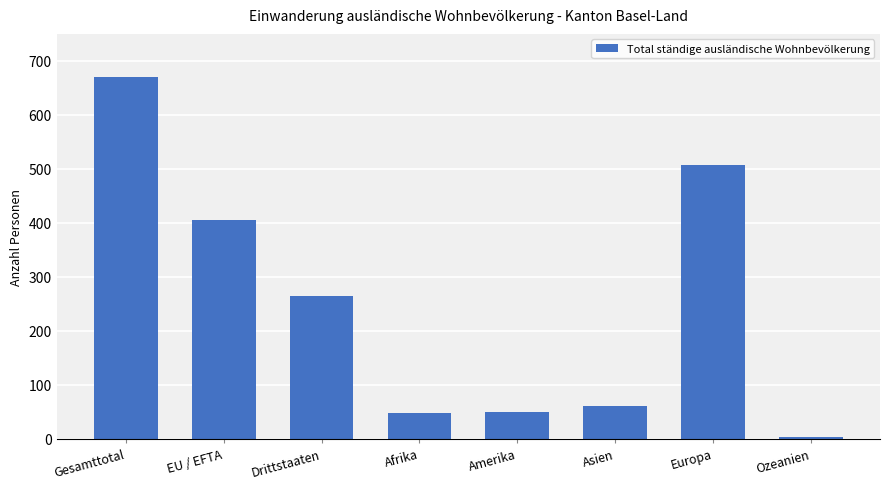

Is it true that the value at Amerika is 76?

False